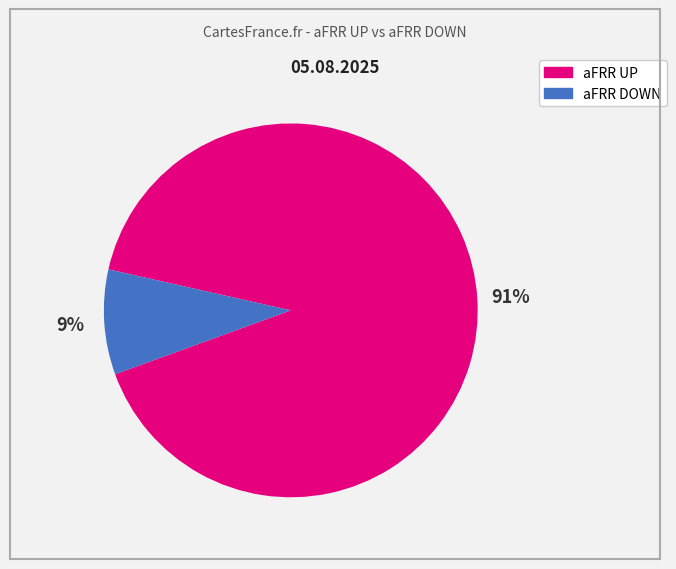

Count the number of slices in the pie.

2